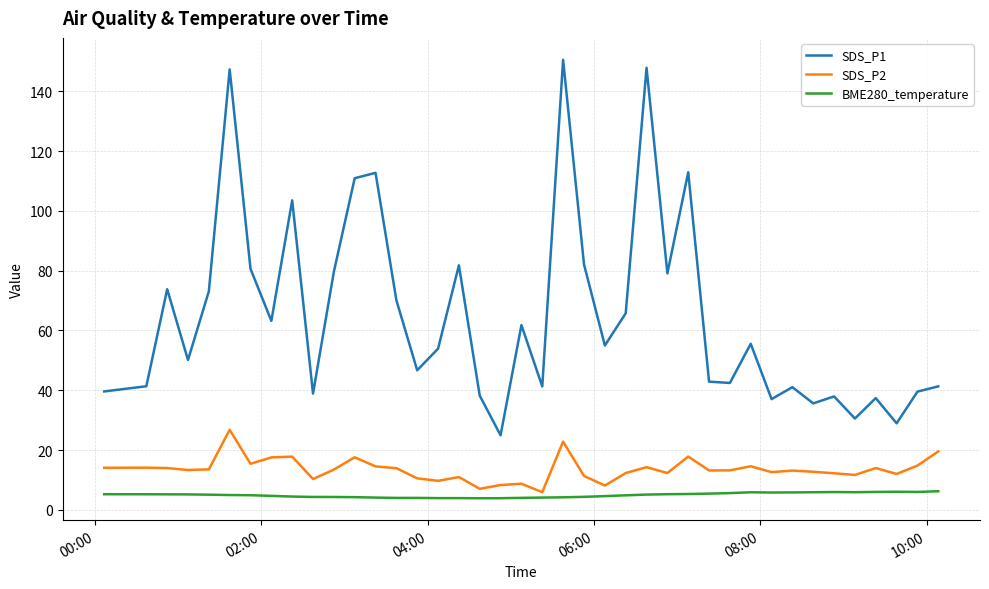

Which series has the largest range (max minus min)?

SDS_P1